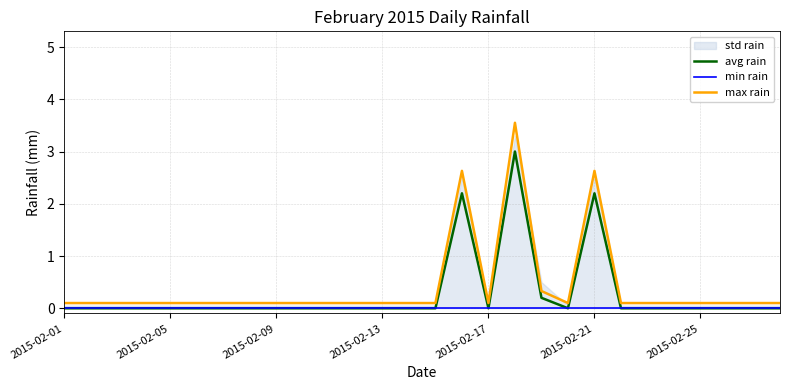

The value of avg rain at 2015-02-01 is 0.0. True or false?

True